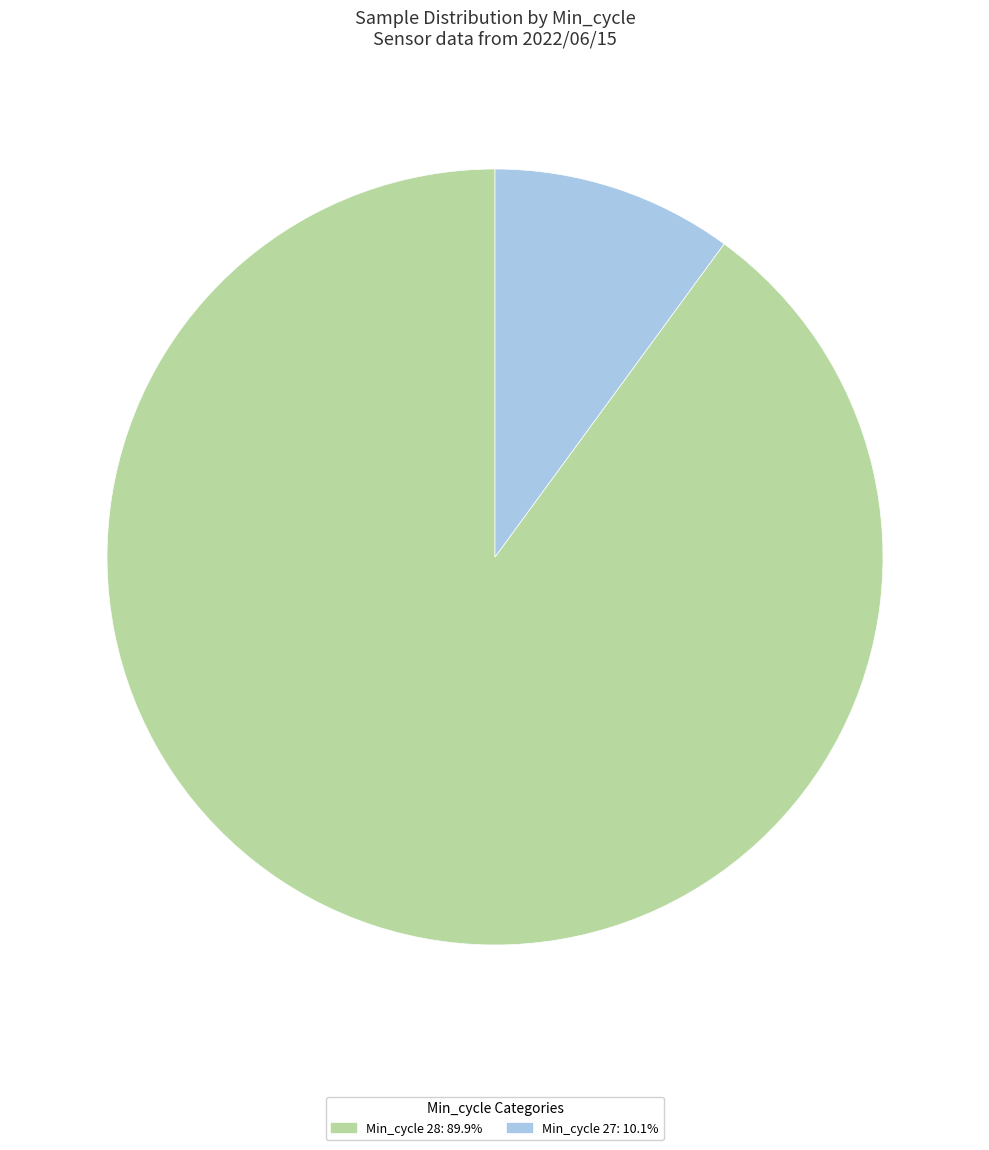

Is there any slice that represents more than half of the pie?

Yes